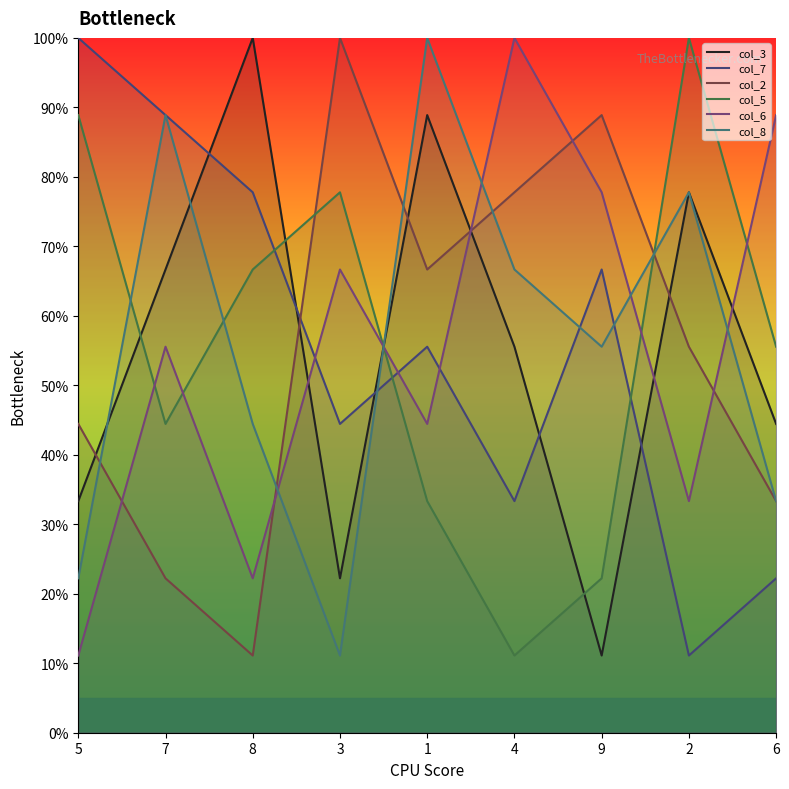

How many times do col_8 and col_2 cross each other?

5